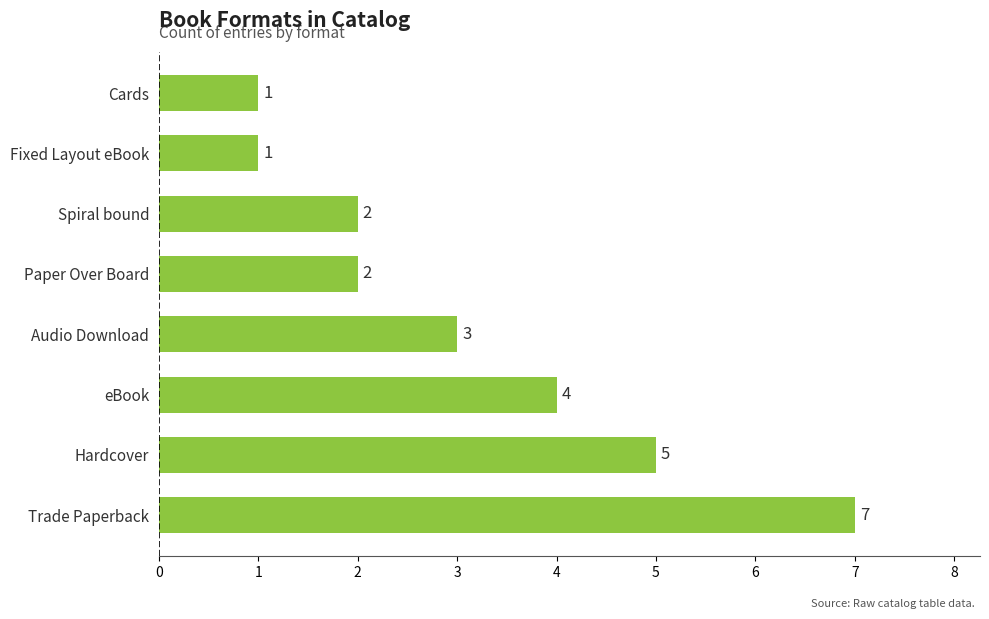

At which label is the value closest to 4?

eBook